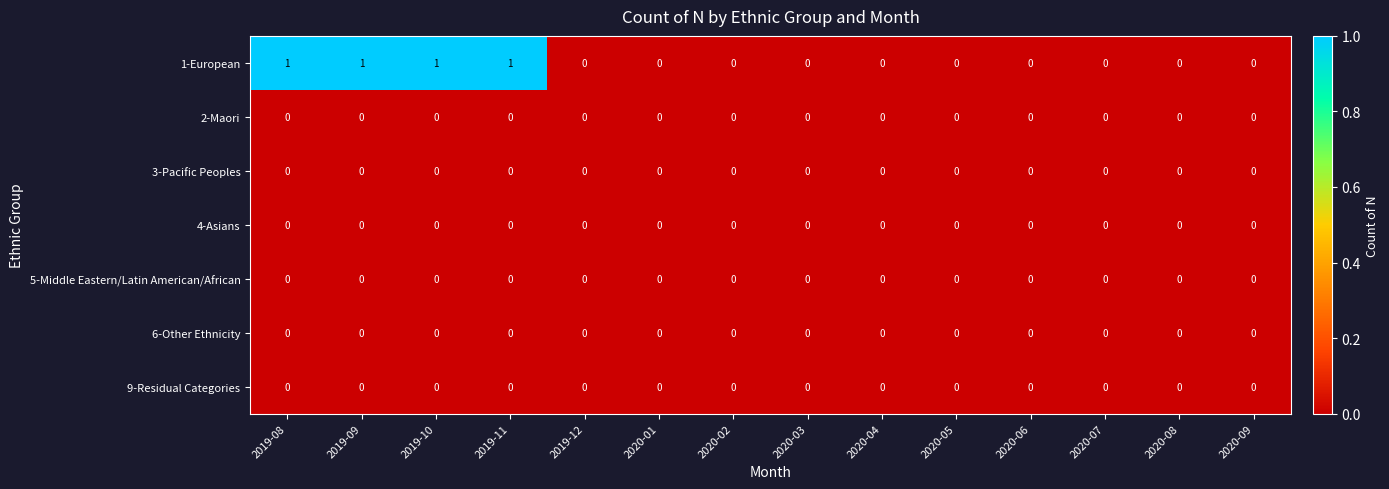

Is it true that 5-Middle Eastern/Latin American/African equals 0 at 2019-10?

True